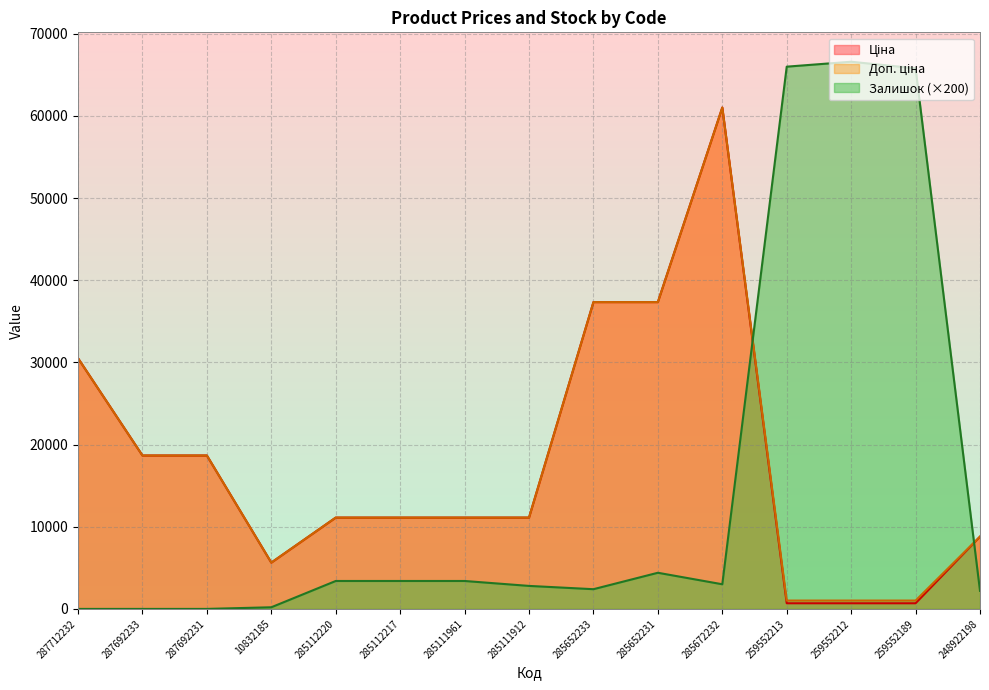

How many series are shown in this chart?

3